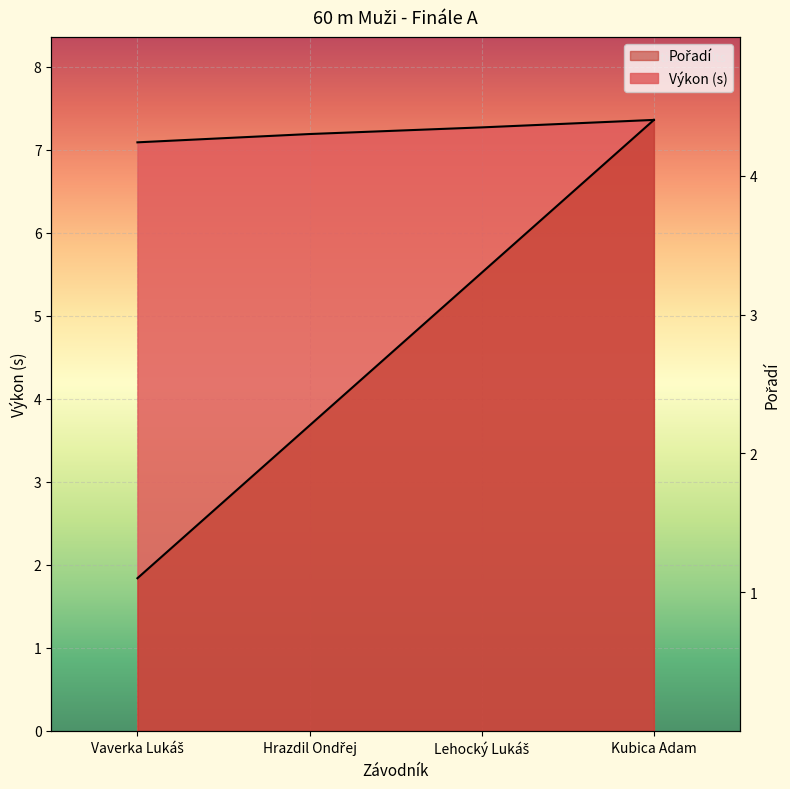

True or false: Pořadí and Výkon cross at least once.

False